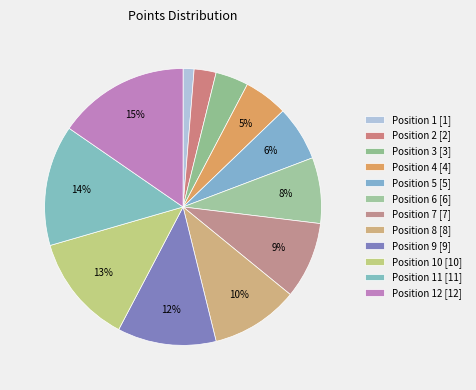

How many slices are in this pie chart?

12